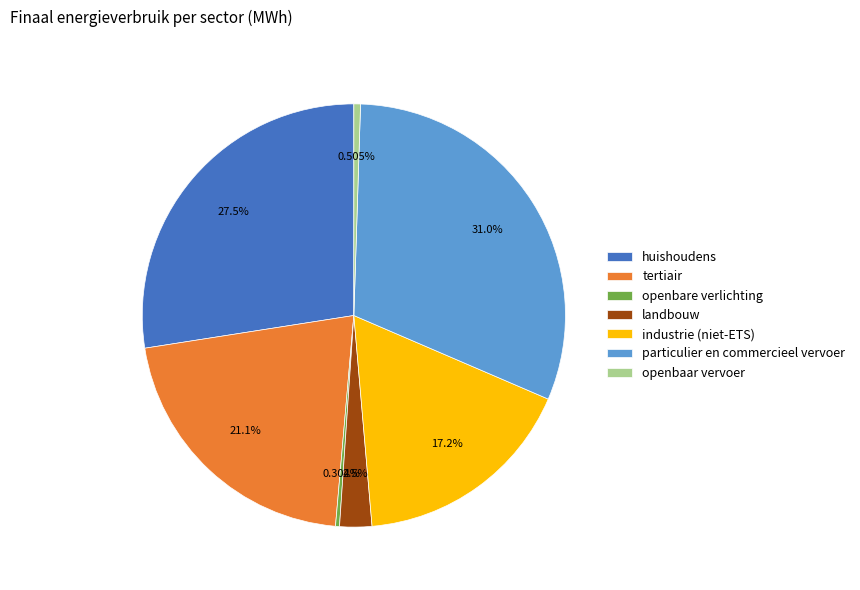

Count the number of slices in the pie.

7